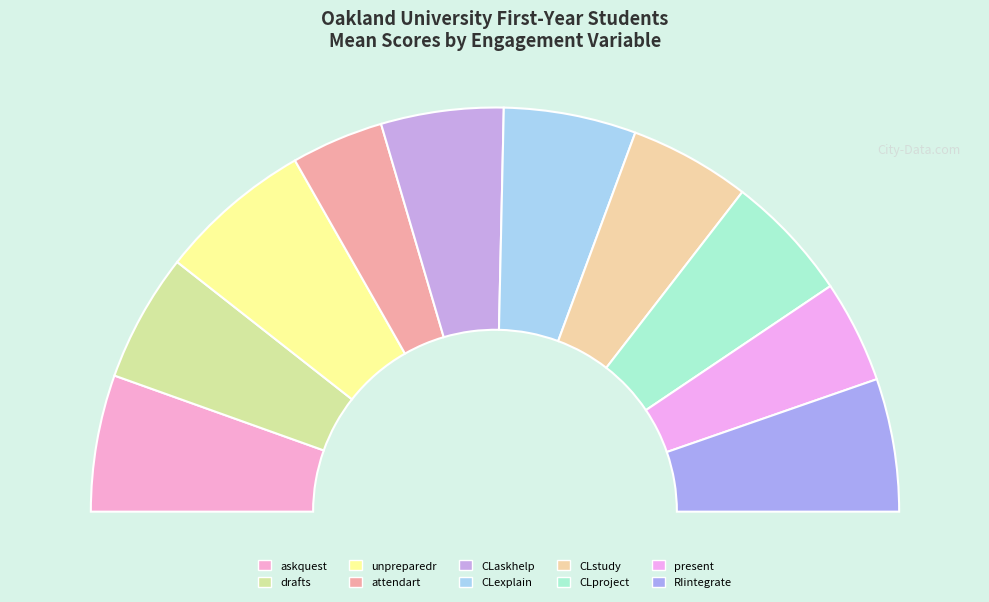

Rank the categories by value from lowest to highest.

attendart, present, CLstudy, CLaskhelp, CLproject, drafts, CLexplain, RIintegrate, askquest, unpreparedr